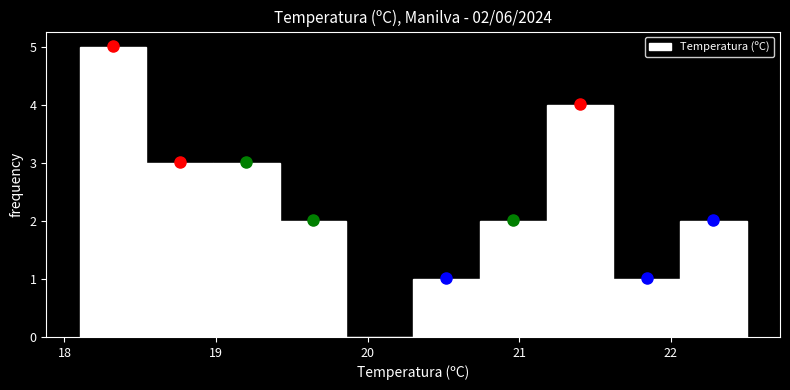

Over which range of the x-axis is the bar tallest?

18.10 to 18.54